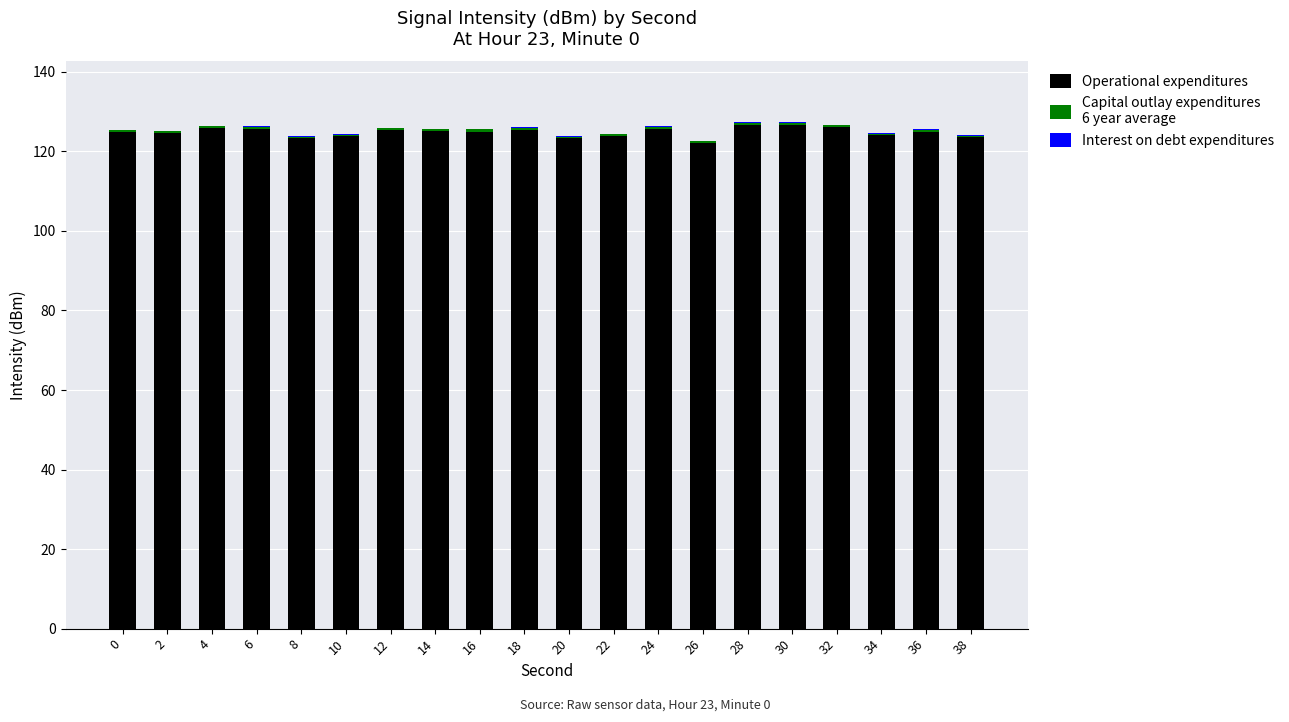

Does the chart contain stacked bars?

Yes